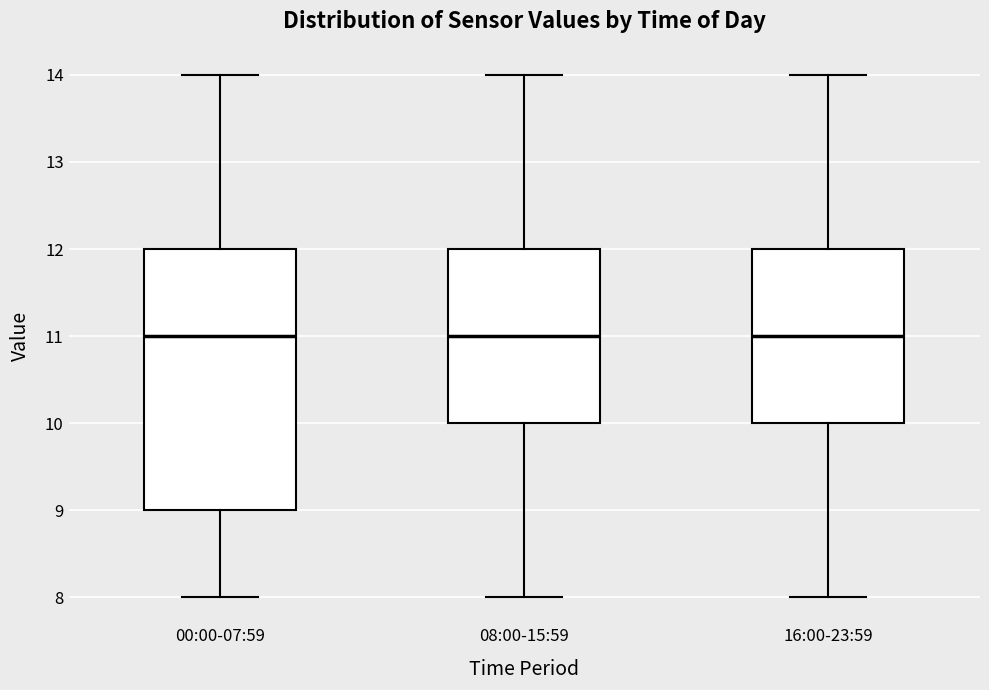

Reading left to right, read every box against the y-axis: the position of its median line, the range the box covers, and the ends of its whiskers. The values are not printed on the chart, so give them approximately, as read against the axis.

00:00-07:59: median 11, box 9 to 12, whiskers 8 to 14
08:00-15:59: median 11, box 10 to 12, whiskers 8 to 14
16:00-23:59: median 11, box 10 to 12, whiskers 8 to 14